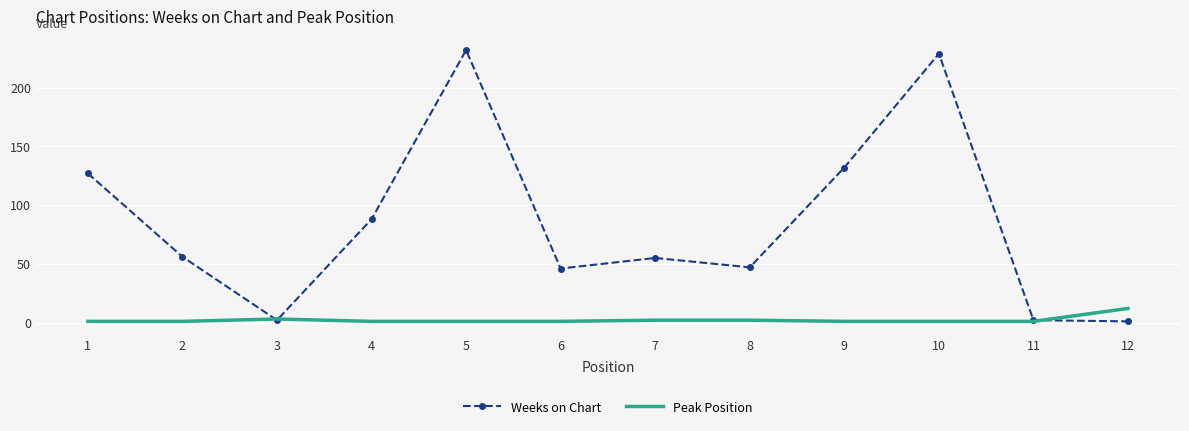

What is the difference between the second highest and second lowest values in the Weeks on Chart series?

227